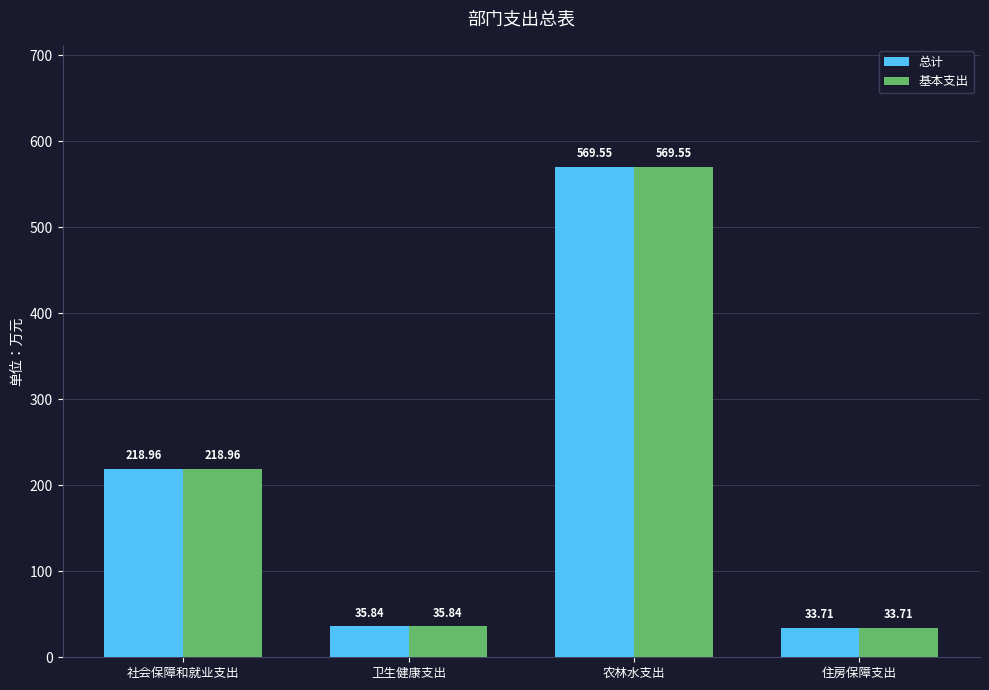

Rank the categories by 总计 value from highest to lowest.

农林水支出, 社会保障和就业支出, 卫生健康支出, 住房保障支出